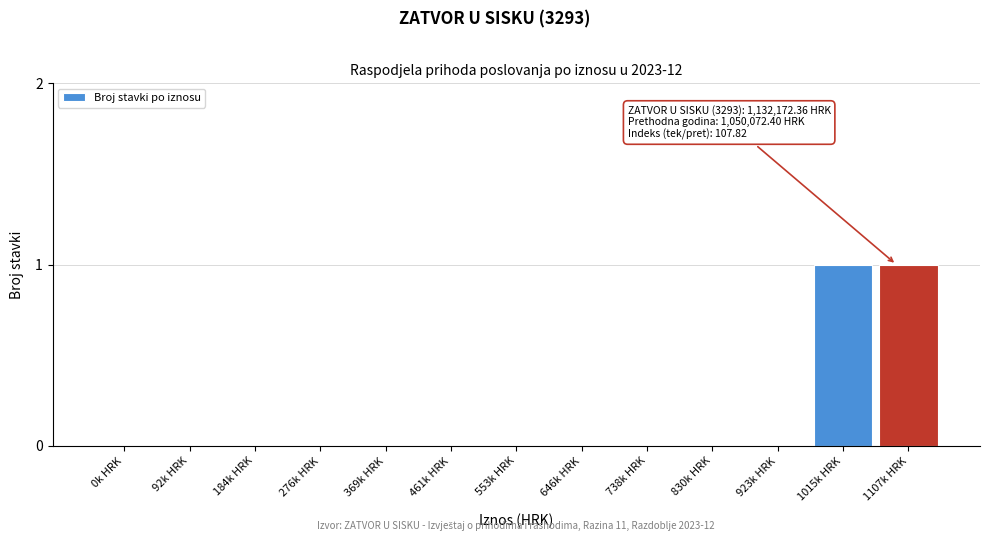

Reading left to right, extract all data points from this chart.

0k HRK=0	92k HRK=0	184k HRK=0	276k HRK=0	369k HRK=0	461k HRK=0	553k HRK=0	646k HRK=0	738k HRK=0	830k HRK=0	923k HRK=0	1015k HRK=1	1107k HRK=1